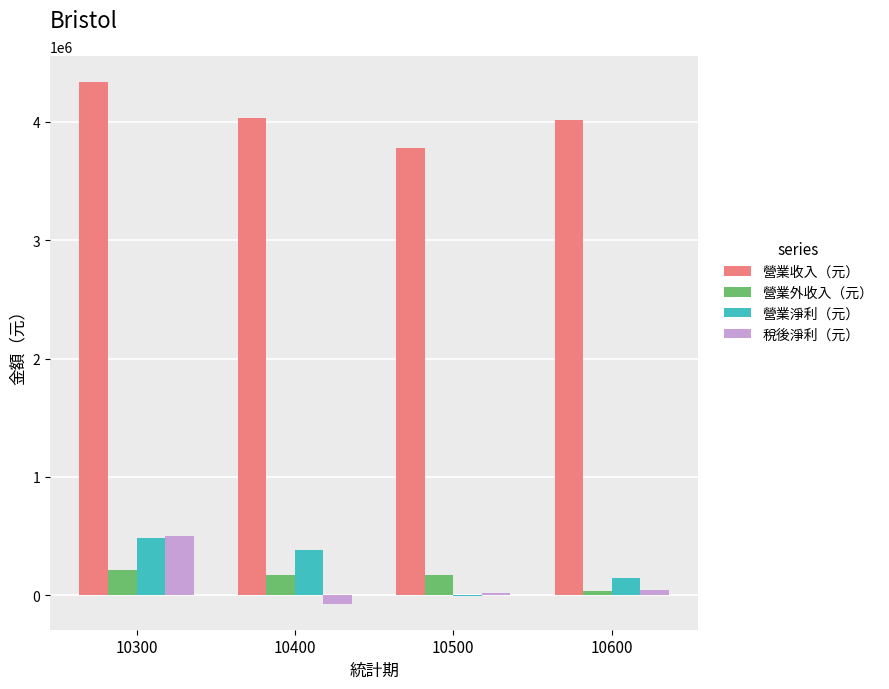

What is the maximum value shown in the chart?

4335405